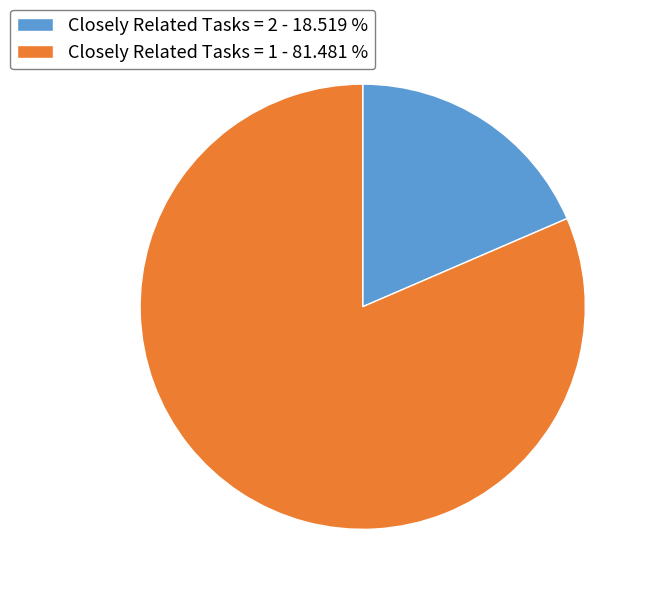

Do Closely Related Tasks = 2 - 18.519 % and Closely Related Tasks = 1 - 81.481 % together represent more than half of the pie?

Yes